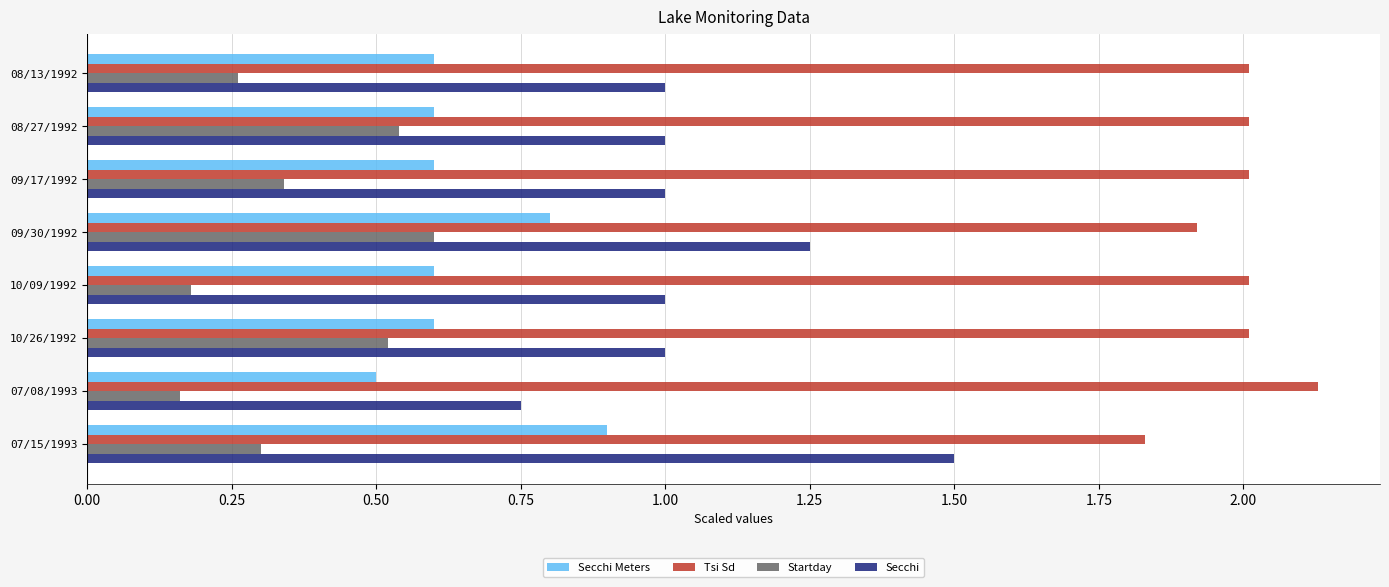

The Startday series shows 0.2 at 10/09/1992. True or false?

True